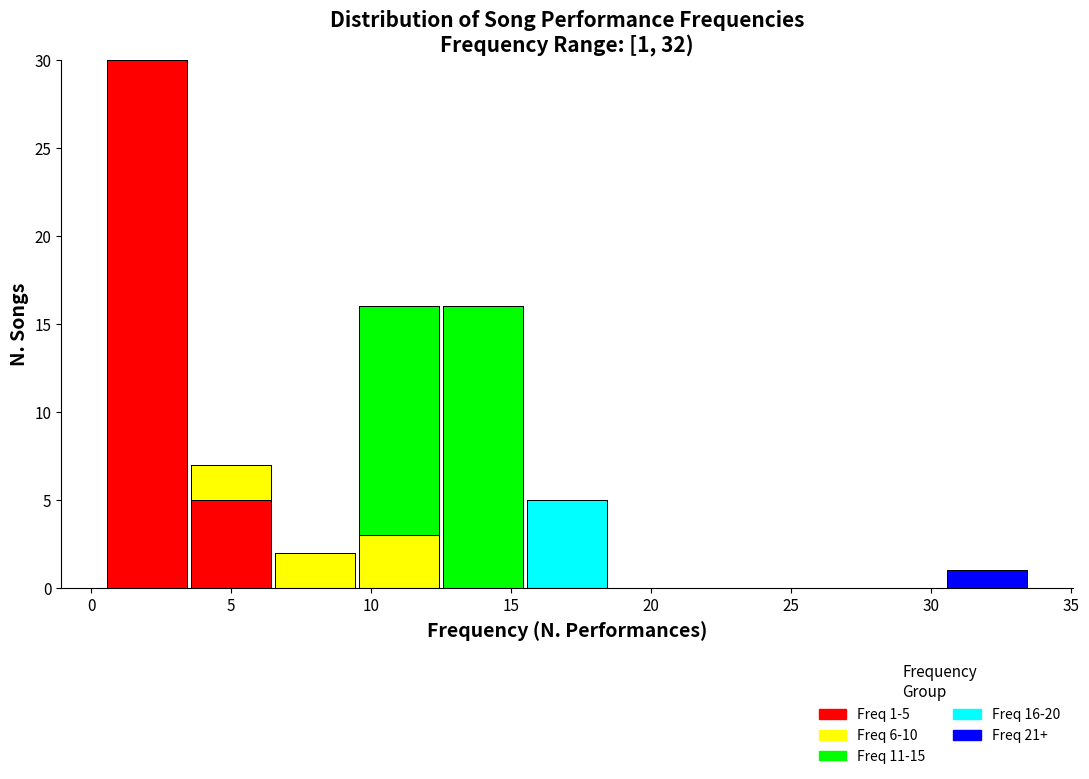

Which range on the x-axis has the tallest stacked bar (by total height)?

0.5 to 3.5